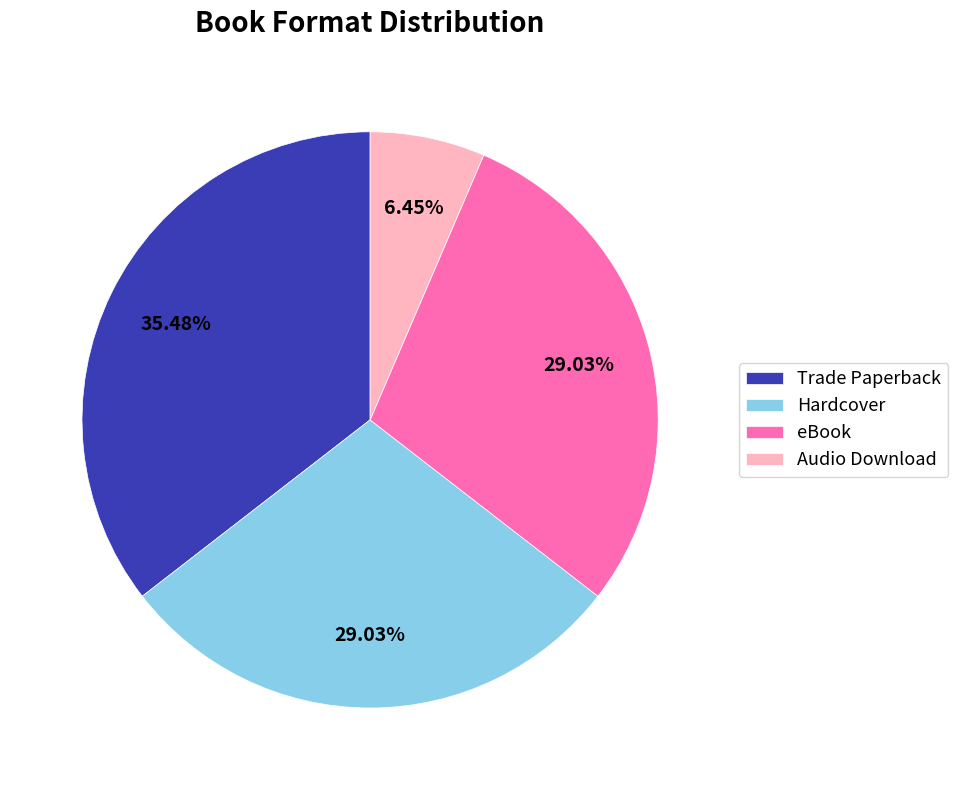

What percentage is the Hardcover slice, to the nearest percent?

29%